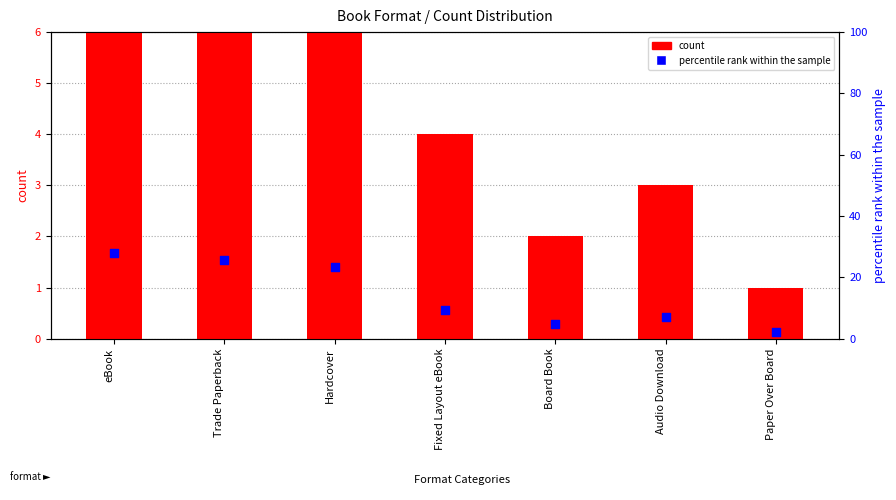

Is the value of count at Audio Download greater than the value of percentile rank within the sample at eBook?

No